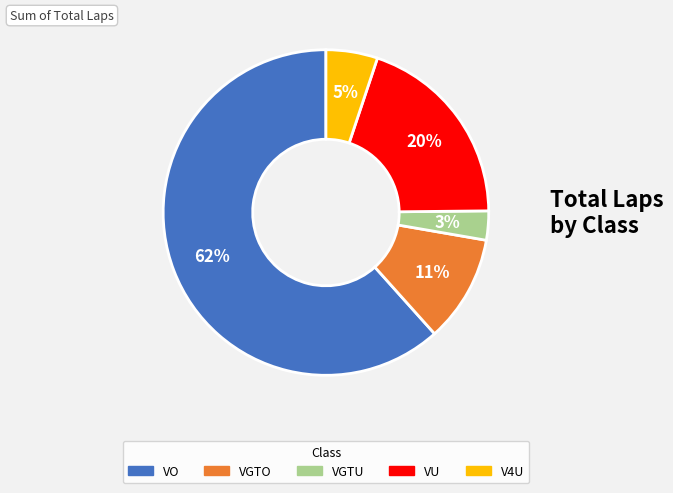

Is it true that VGTU is 8% of the pie?

False